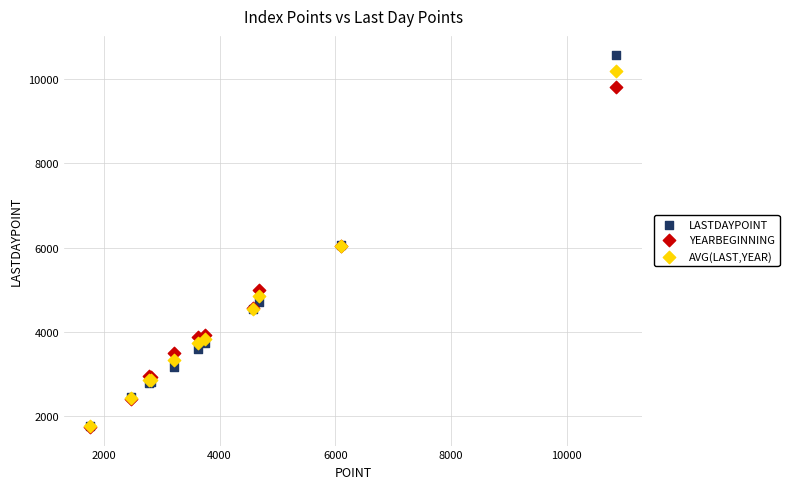

Which series contains the highest Y value?

LASTDAYPOINT